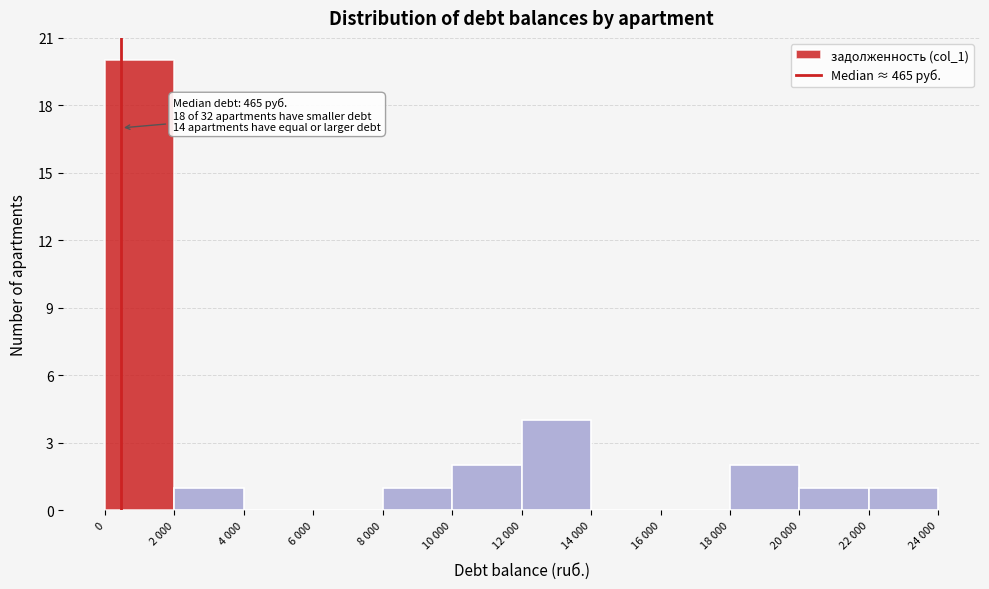

Reading left to right, what are all the values shown in this chart?

0=20	2 000=1	4 000=0	6 000=0	8 000=1	10 000=2	12 000=4	14 000=0	16 000=0	18 000=2	20 000=1	22 000=1